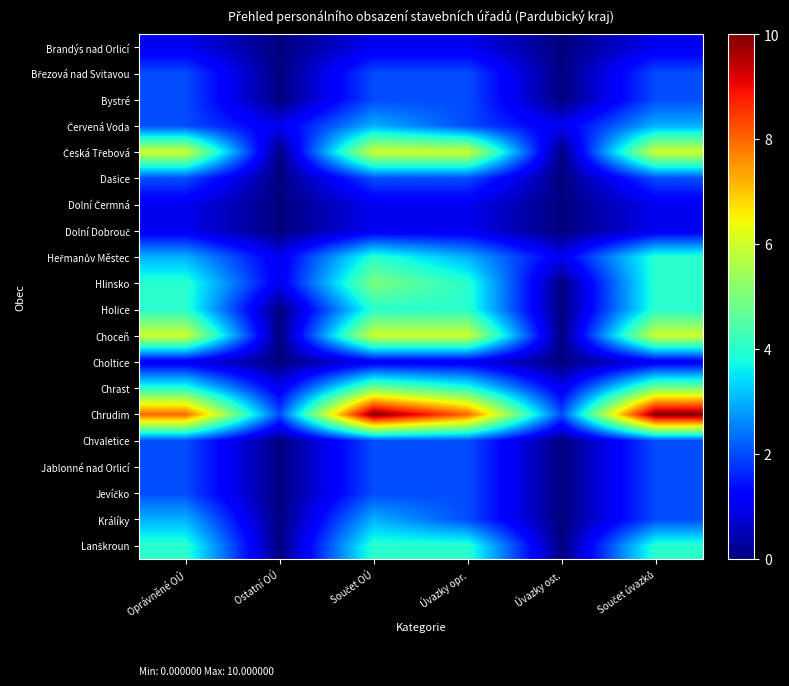

Rank the series at Součet úvazků from lowest to highest value.

Brandýs nad Orlicí, Dolní Čermná, Dolní Dobrouč, Choltice, Březová nad Svitavou, Bystré, Dašice, Chvaletice, Jablonné nad Orlicí, Jevíčko, Králíky, Červená Voda, Heřmanův Městec, Hlinsko, Holice, Lanškroun, Chrast, Česká Třebová, Choceň, Chrudim